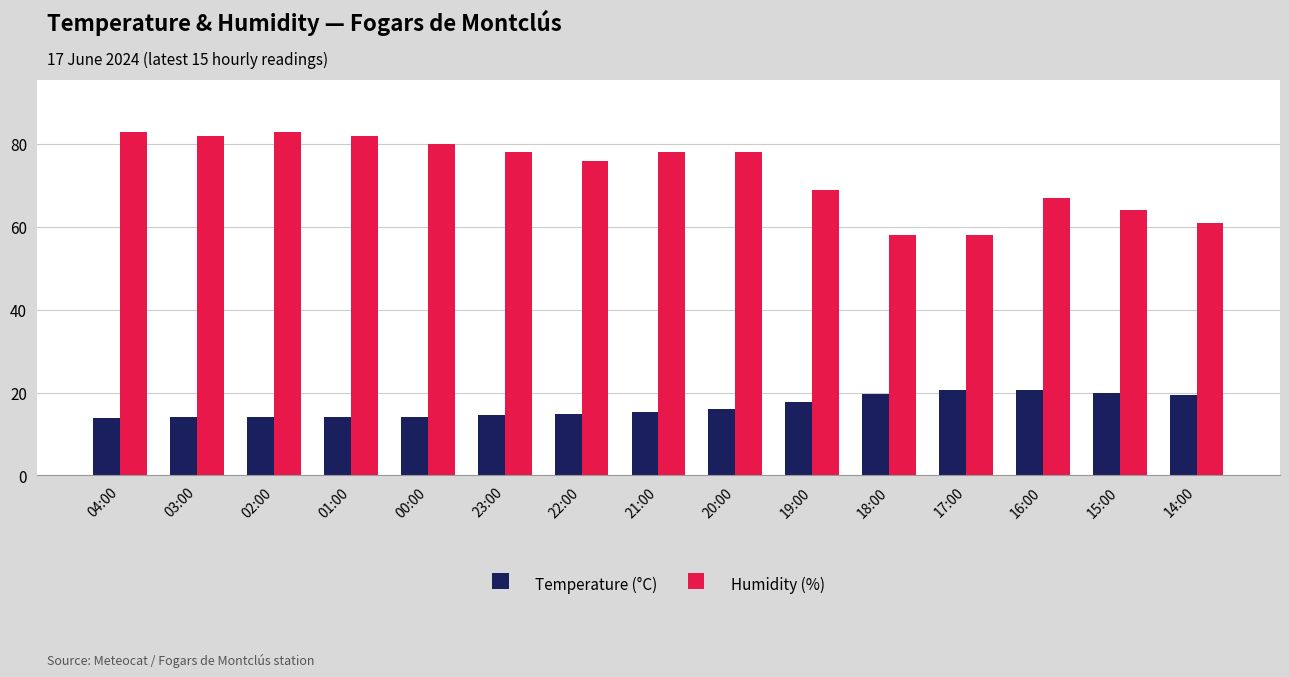

What position from the left is 23:00?

6